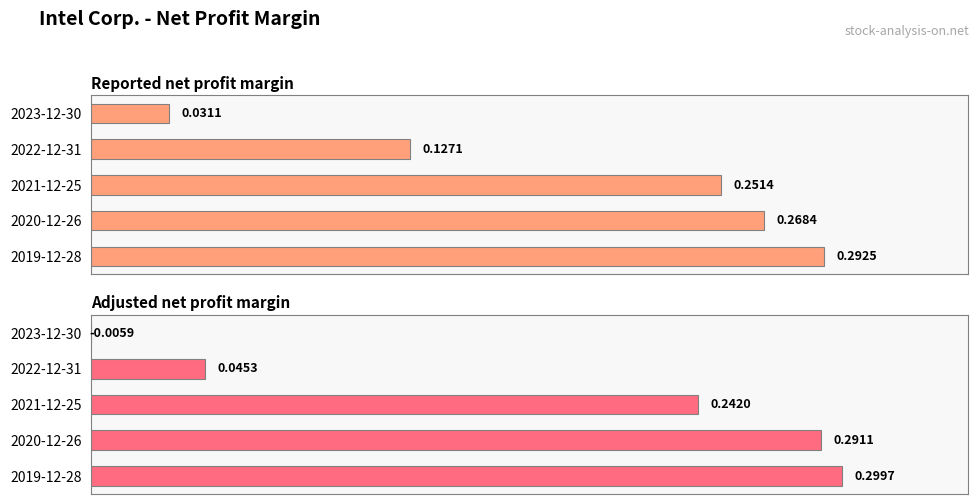

Is the value of Adjusted net profit margin at 2021-12-25 greater than the value of Reported net profit margin at 2021-12-25?

No